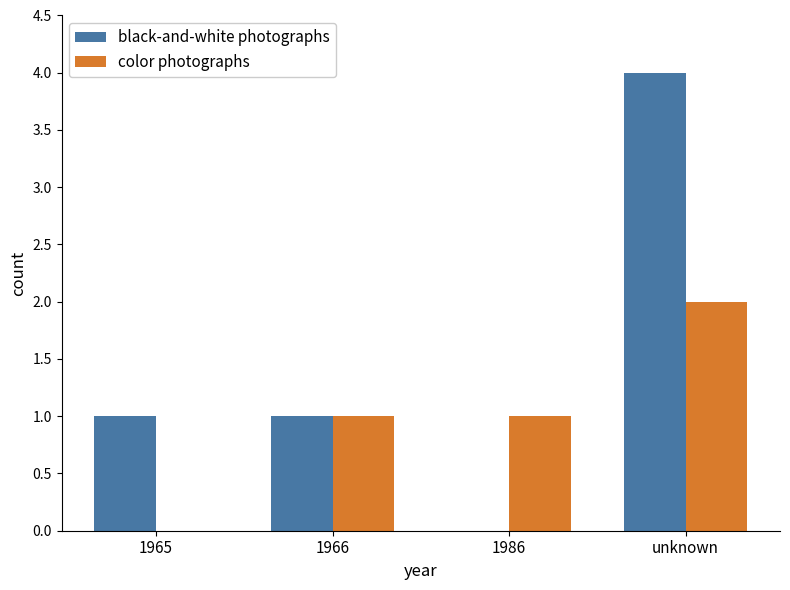

What is the difference between the black-and-white photographs values at 1986 and 1965?

1